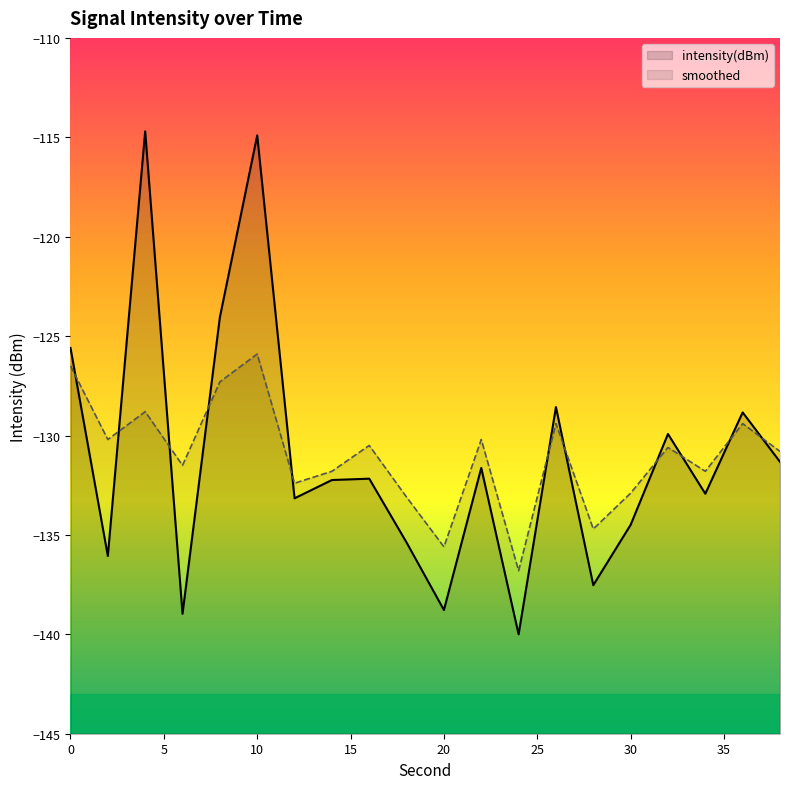

In smoothed, how many points are lower than both neighbors (excluding endpoints)?

7